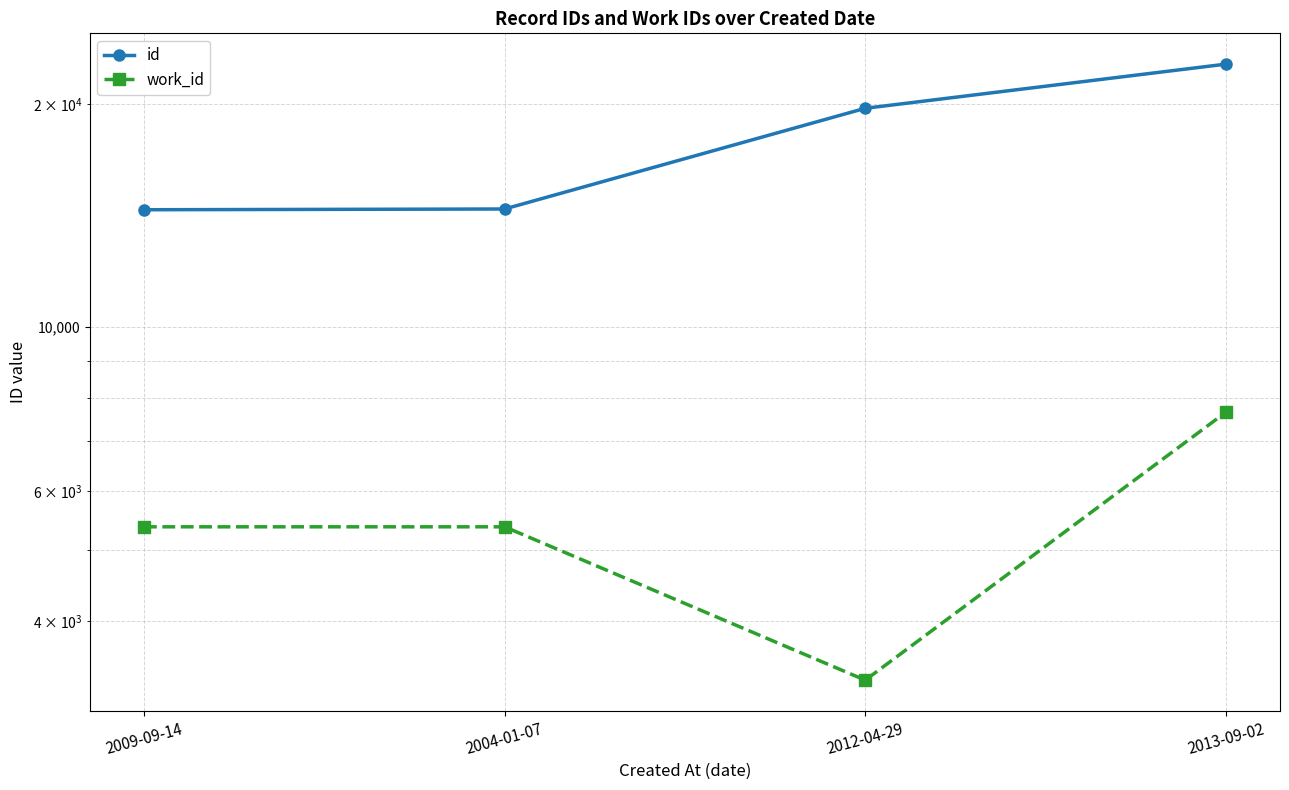

What is the lowest value of the work_id series?

3330